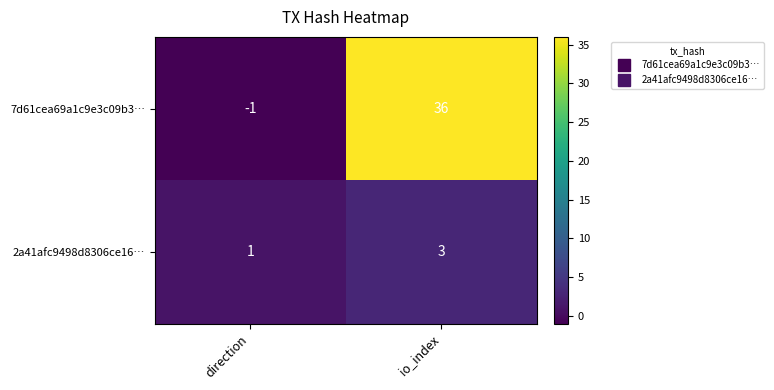

The 7d61cea69a1c9e3c09b3… series shows -2 at direction. True or false?

False